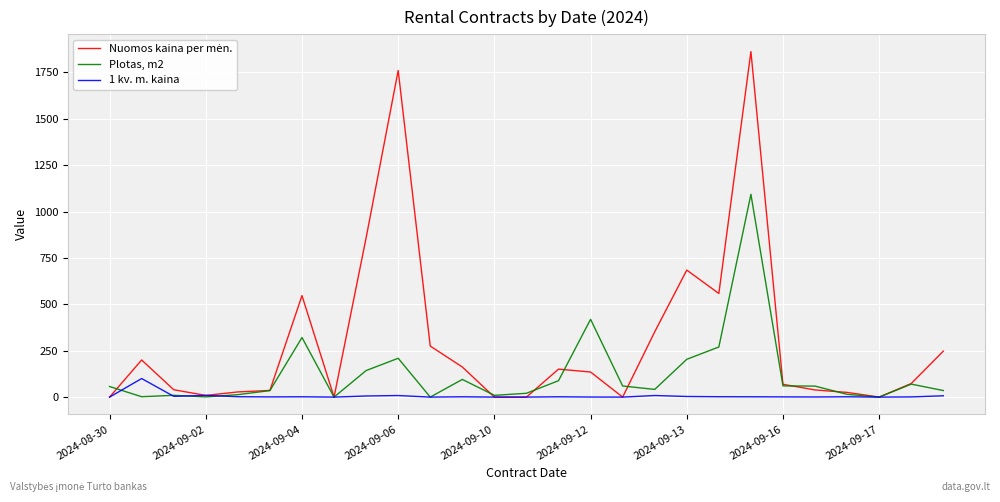

What is the maximum value for Plotas, m2?

1092.7